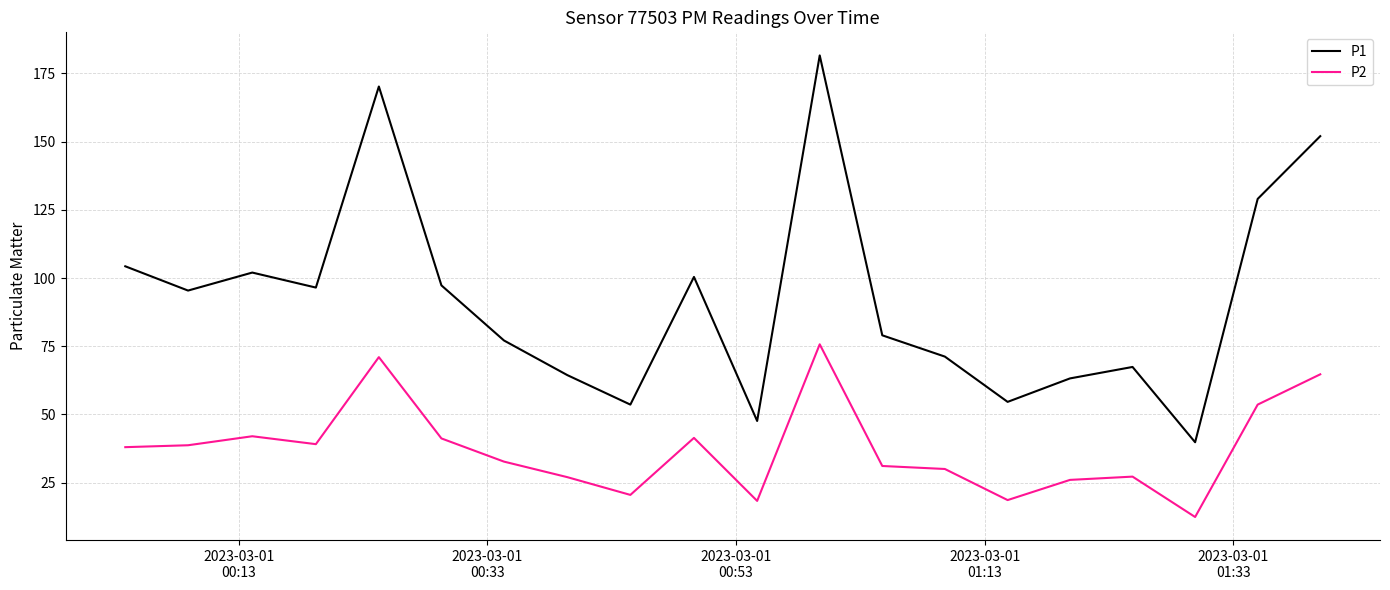

What is the highest value of the P2 series?

75.7